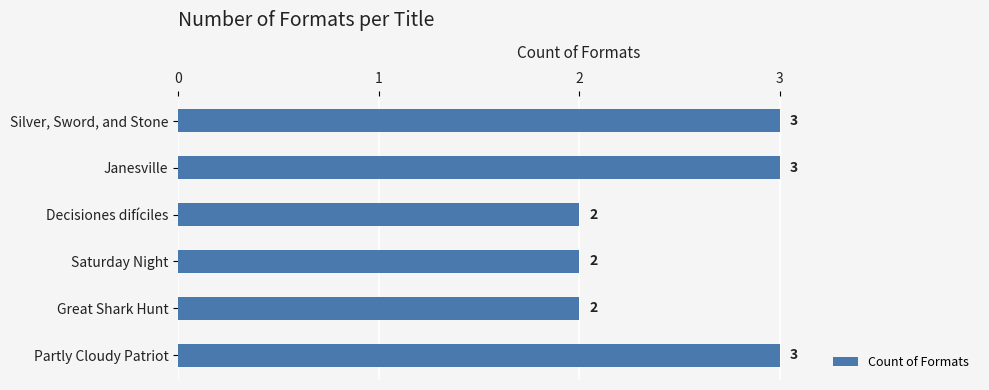

Are the bars grouped side by side (vs. stacked)?

No